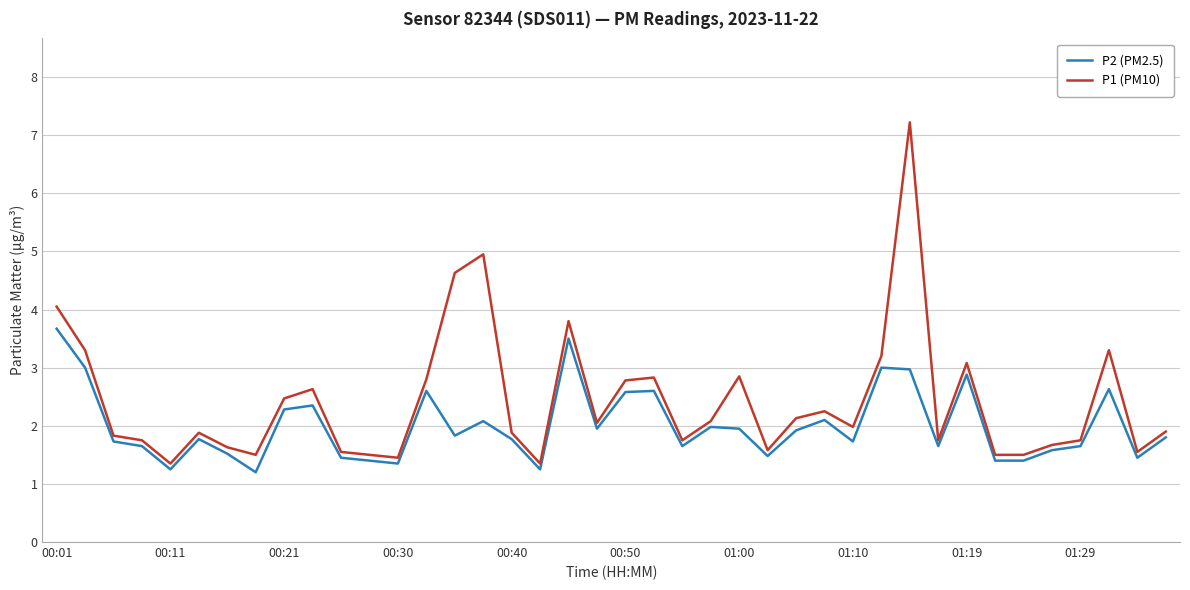

What is the minimum value shown in the chart?

1.2